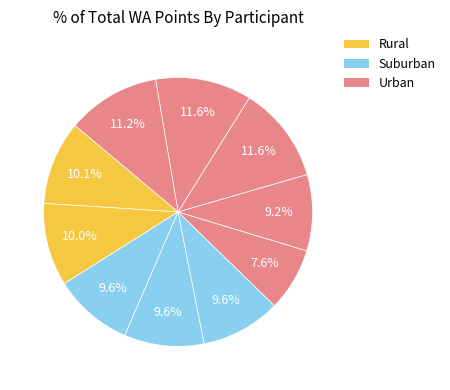

Is there any slice that represents more than half of the pie?

No